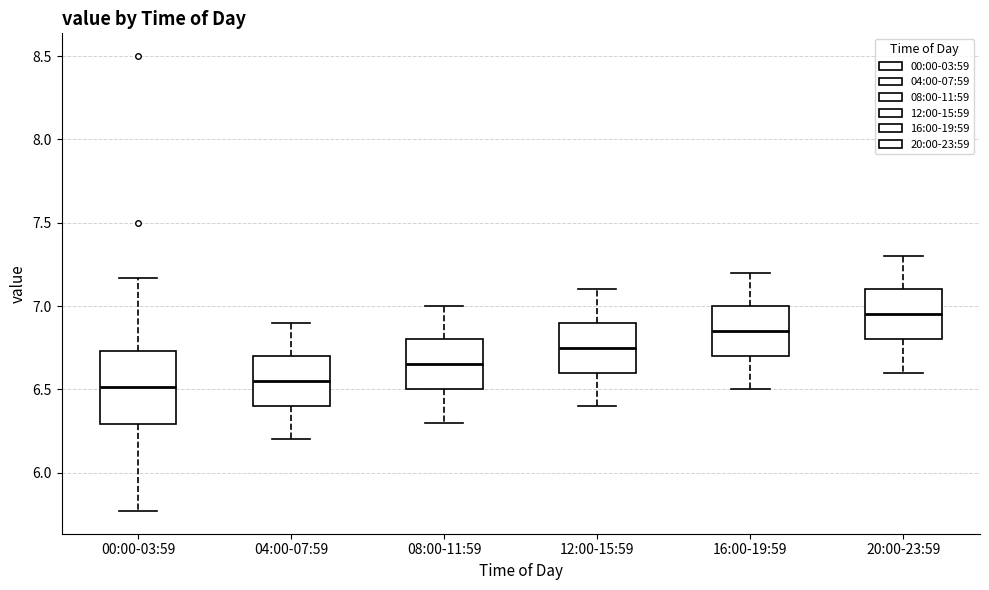

Reading left to right, transcribe this box plot: for each box, give where its median line is, the range the box spans, and where its two whiskers end, as read against the y-axis. The values are not printed on the chart, so give them approximately, as read against the axis.

00:00-03:59: median 6.50, box 6.30 to 6.75, whiskers 5.75 to 7.15
04:00-07:59: median 6.55, box 6.40 to 6.70, whiskers 6.20 to 6.90
08:00-11:59: median 6.65, box 6.50 to 6.80, whiskers 6.30 to 7.00
12:00-15:59: median 6.75, box 6.60 to 6.90, whiskers 6.40 to 7.10
16:00-19:59: median 6.85, box 6.70 to 7.00, whiskers 6.50 to 7.20
20:00-23:59: median 6.95, box 6.80 to 7.10, whiskers 6.60 to 7.30